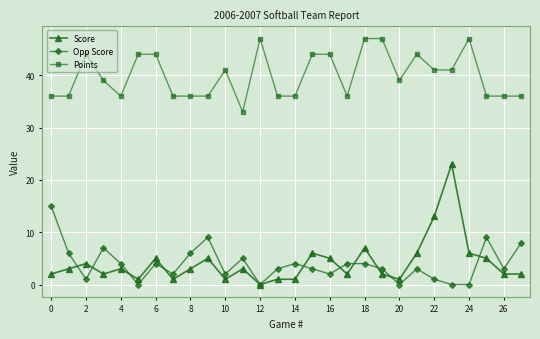

Which series has the largest total across all categories?

Points